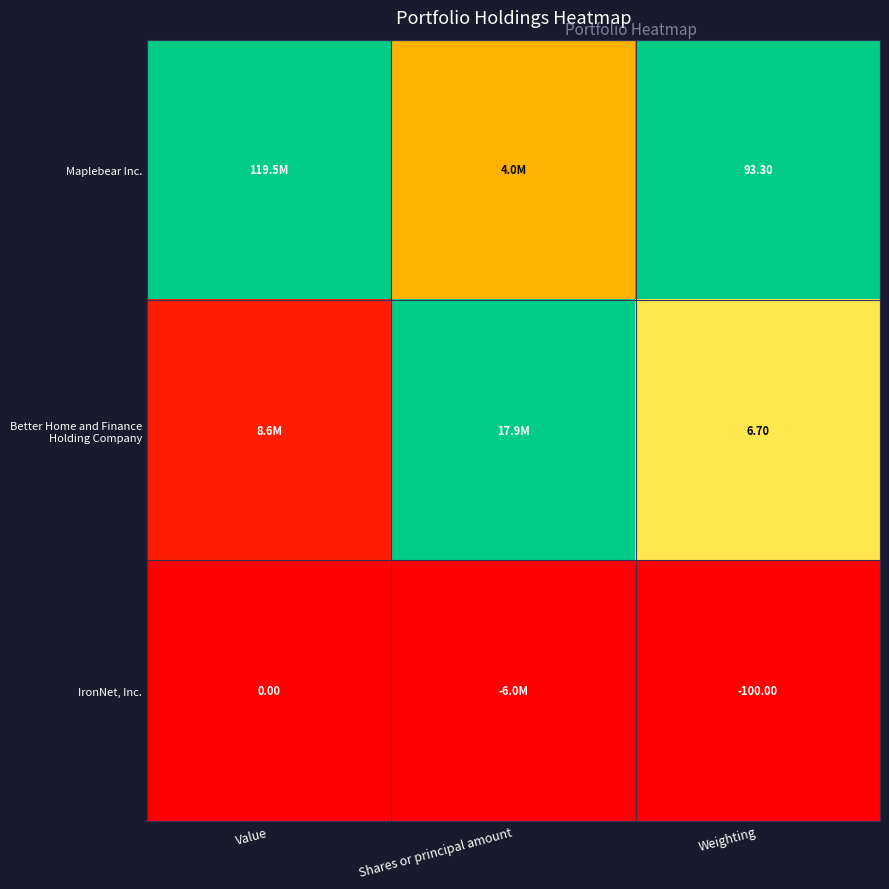

List the series in order of their overall mean, highest first.

Maplebear Inc., Better Home and Finance Holding Company, IronNet, Inc.